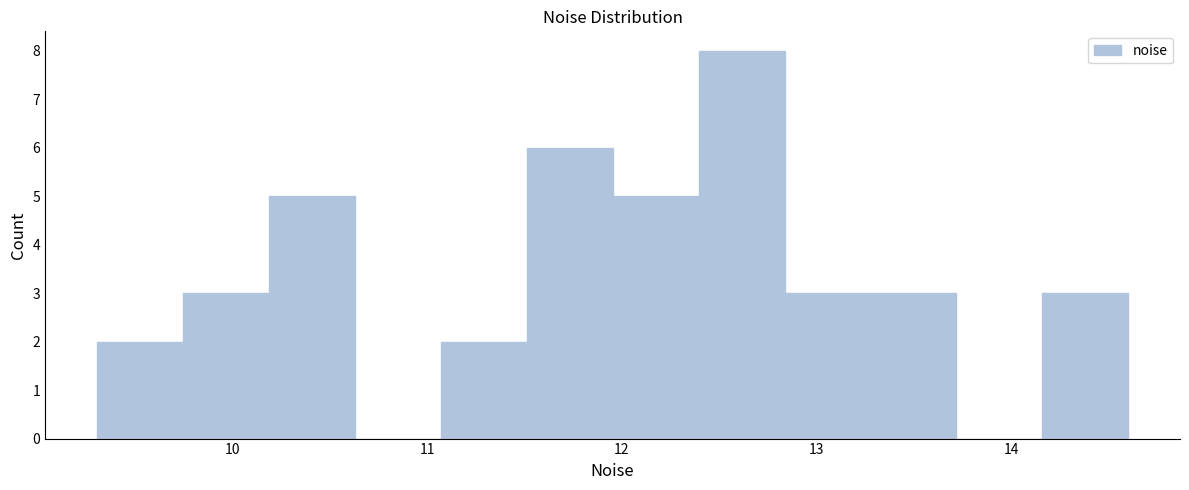

Which range on the x-axis has the tallest bar?

12.4 to 12.8